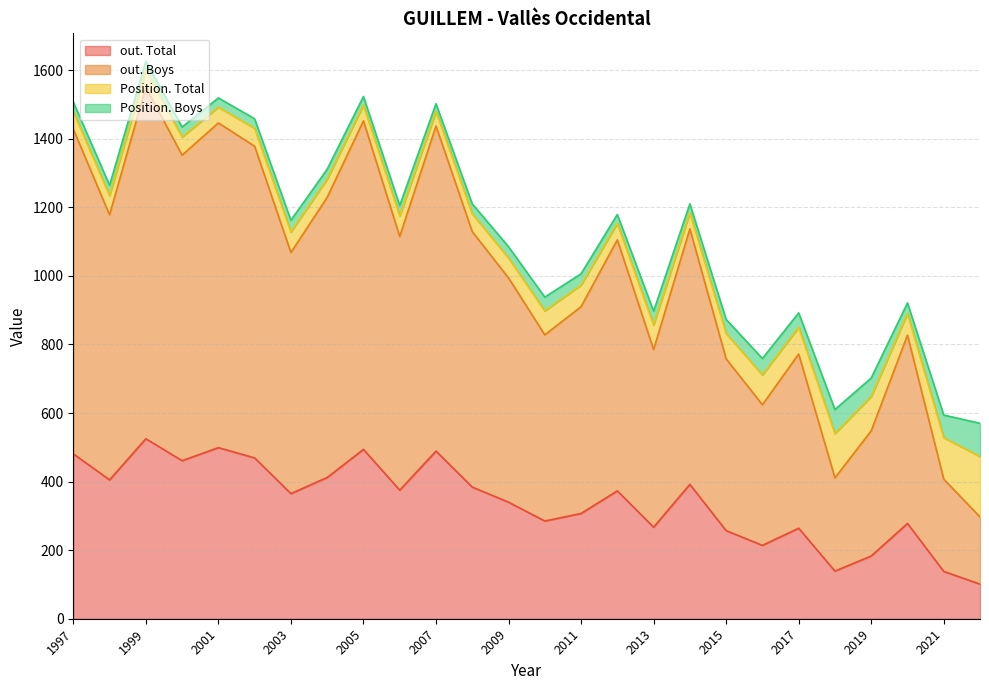

What is the value of the Position. Boys point at the 1st from the left?

97